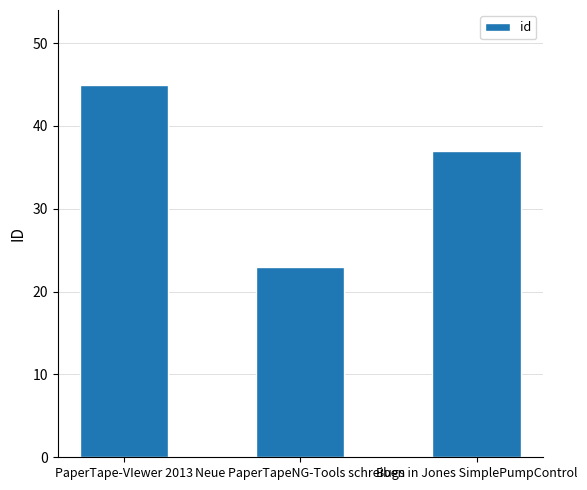

What is the average value?

35